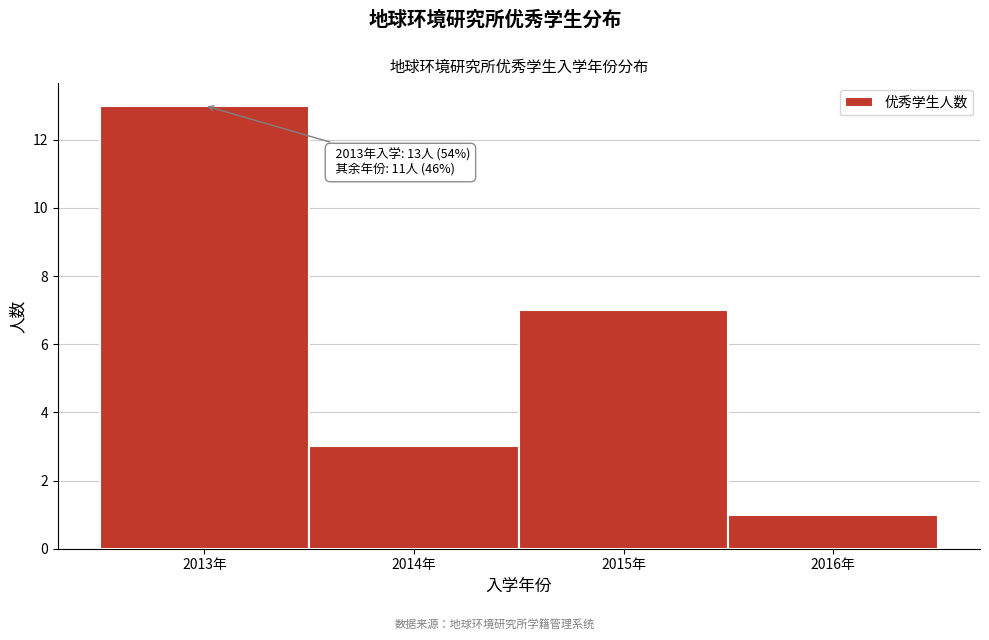

Which range on the x-axis has the tallest bar?

2012.5 to 2013.5